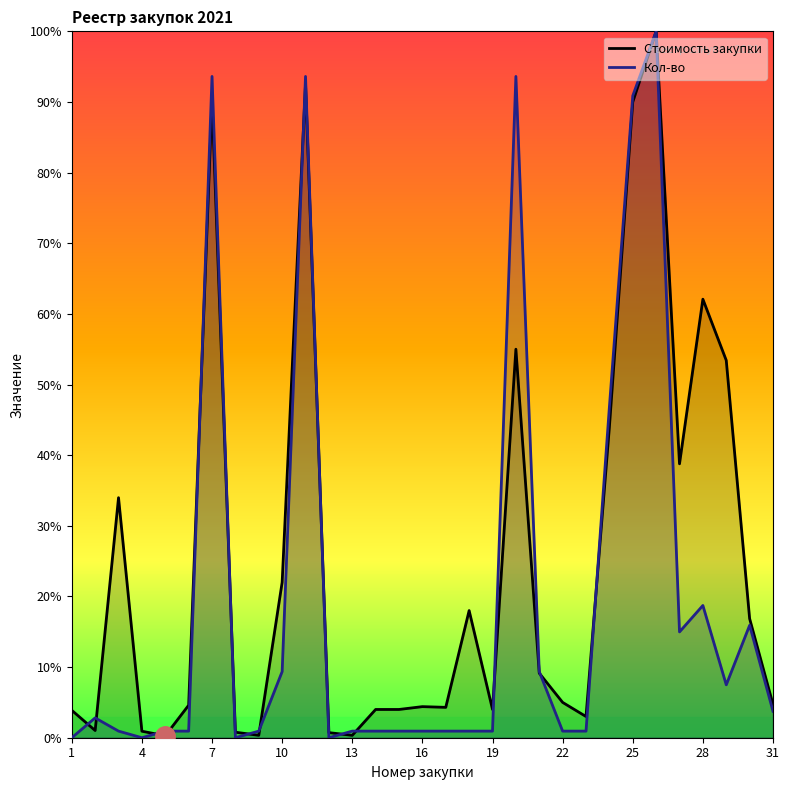

Between 4 and 25, which series saw the biggest shift?

Кол-во